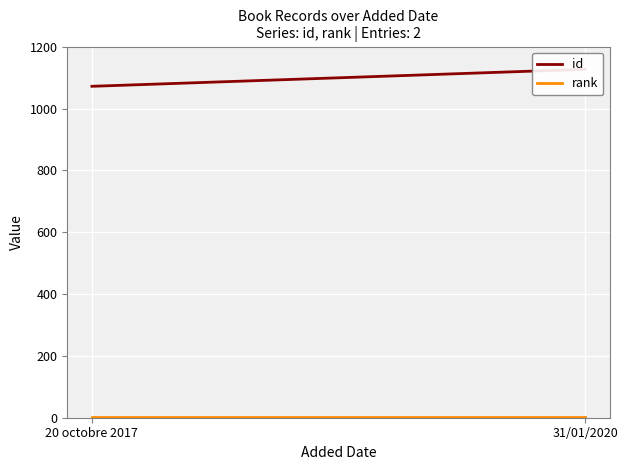

Which series changed the most between 20 octobre 2017 and 31/01/2020?

id